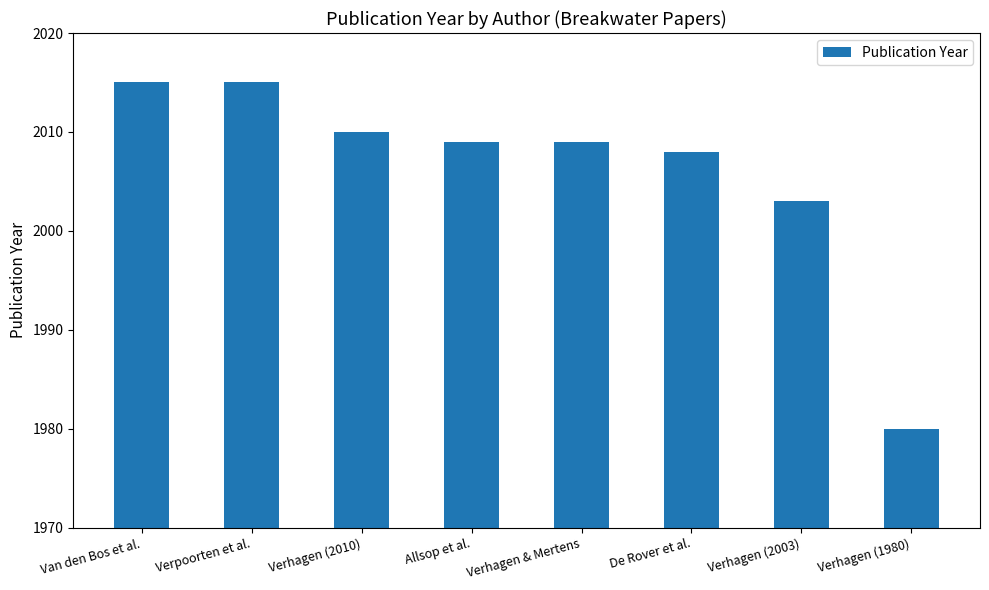

Reading left to right, extract all data points from this chart.

Van den Bos et al.=2015	Verpoorten et al.=2015	Verhagen (2010)=2010	Allsop et al.=2009	Verhagen & Mertens=2009	De Rover et al.=2008	Verhagen (2003)=2003	Verhagen (1980)=1980